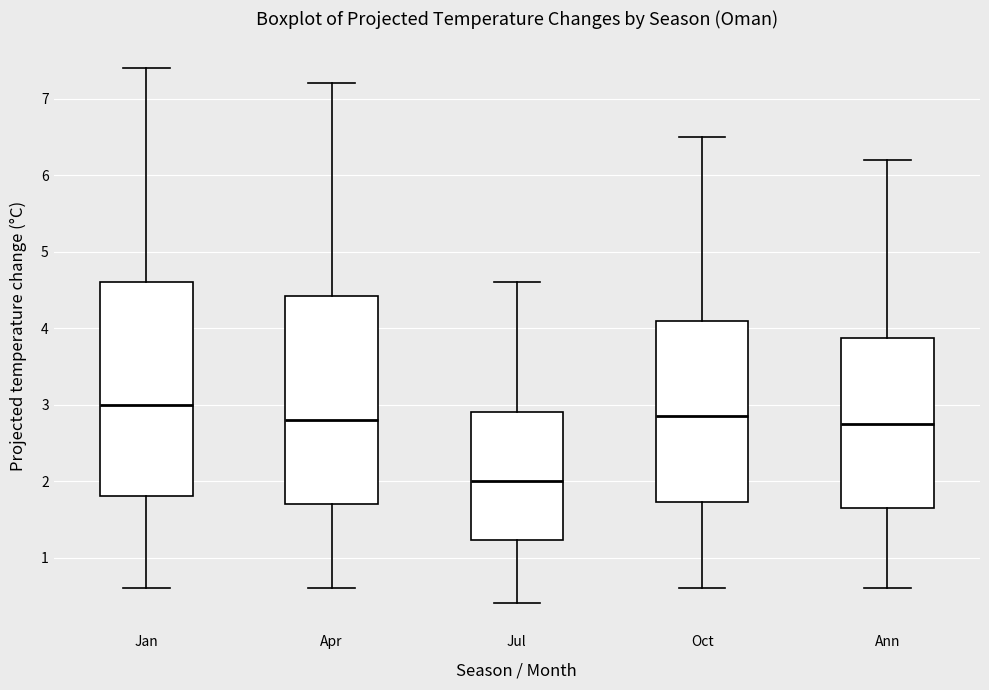

Which box has the highest median line?

Jan